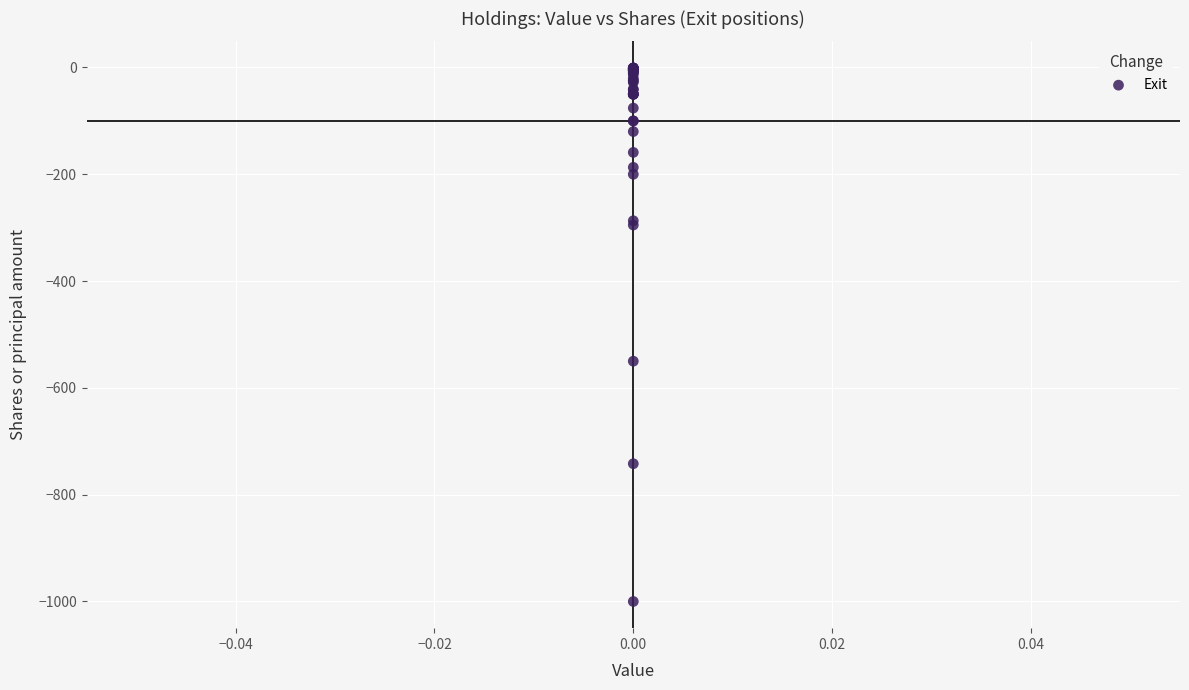

What Y value in the scatter plot is closest to -500?

-550